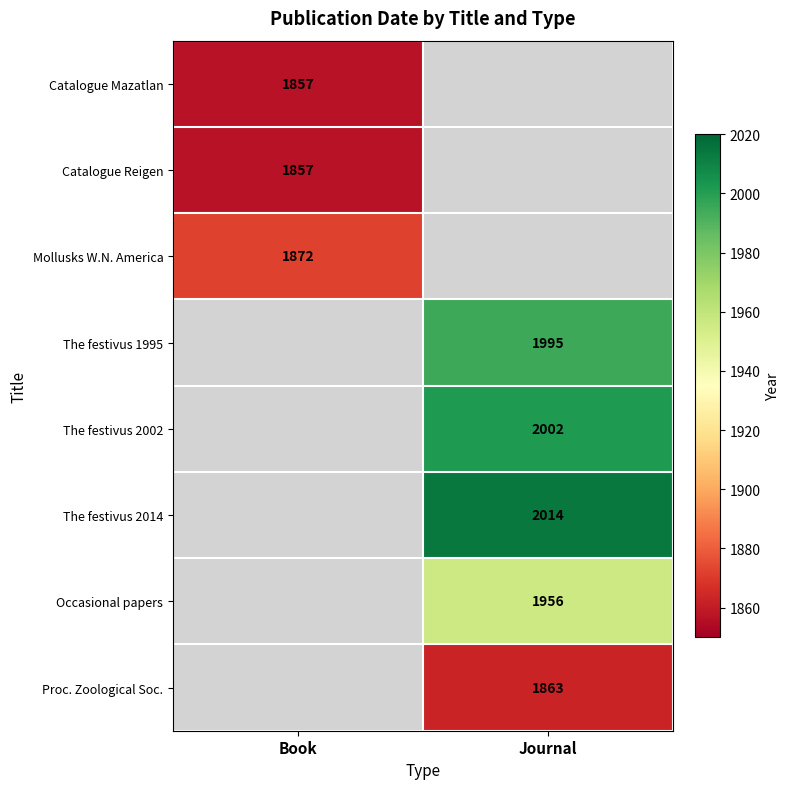

Is it true that The festivus 2002 equals 1212 at Journal?

False